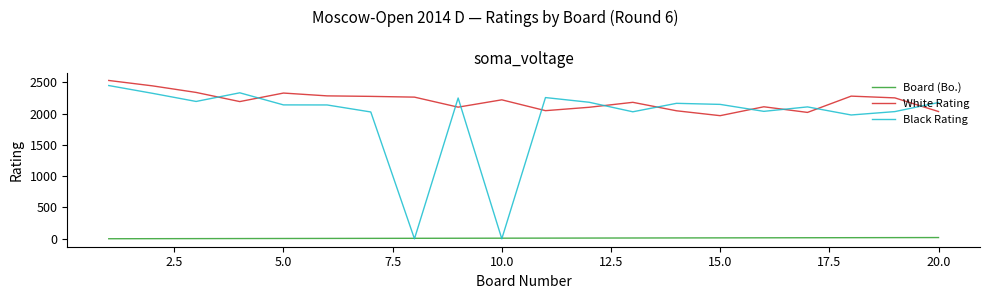

How many intersections are there between Board (Bo.) and Black Rating?

4